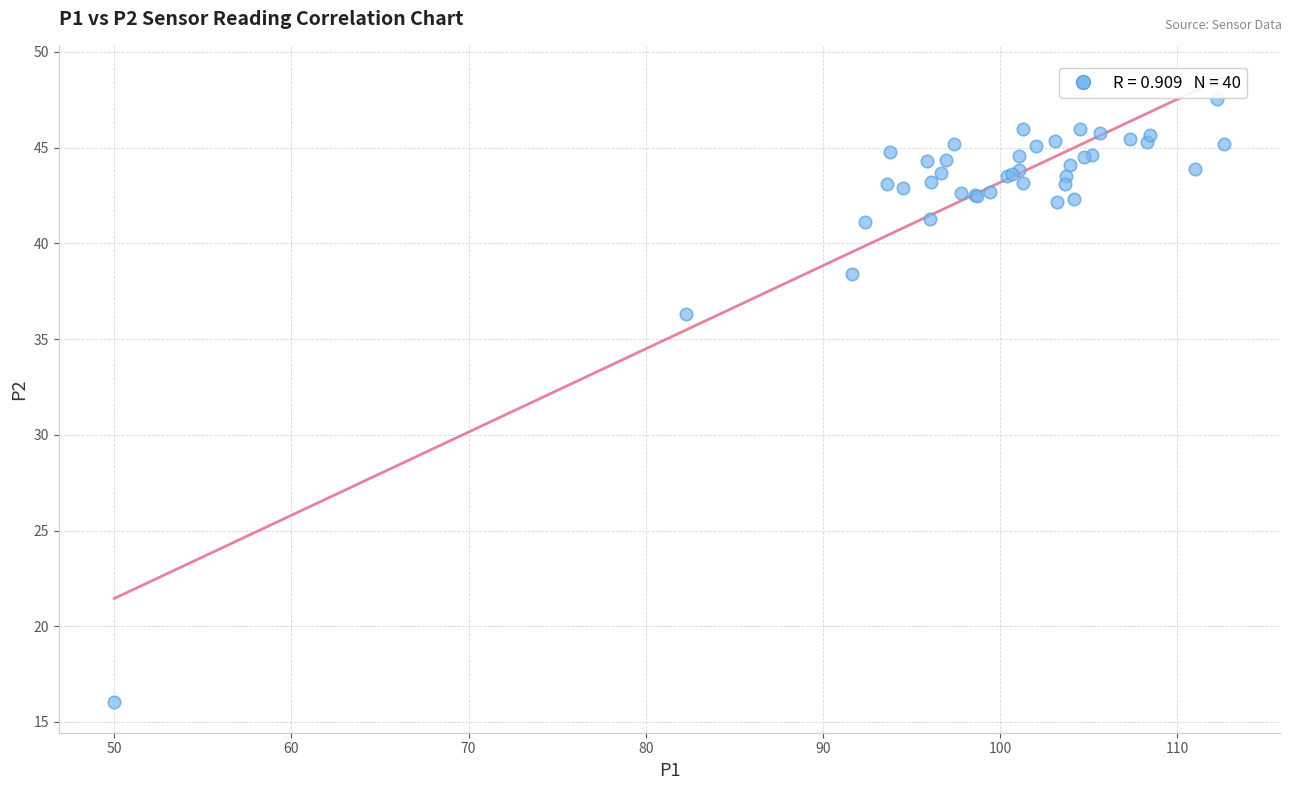

What Y value in the scatter plot is closest to 31?

36.3